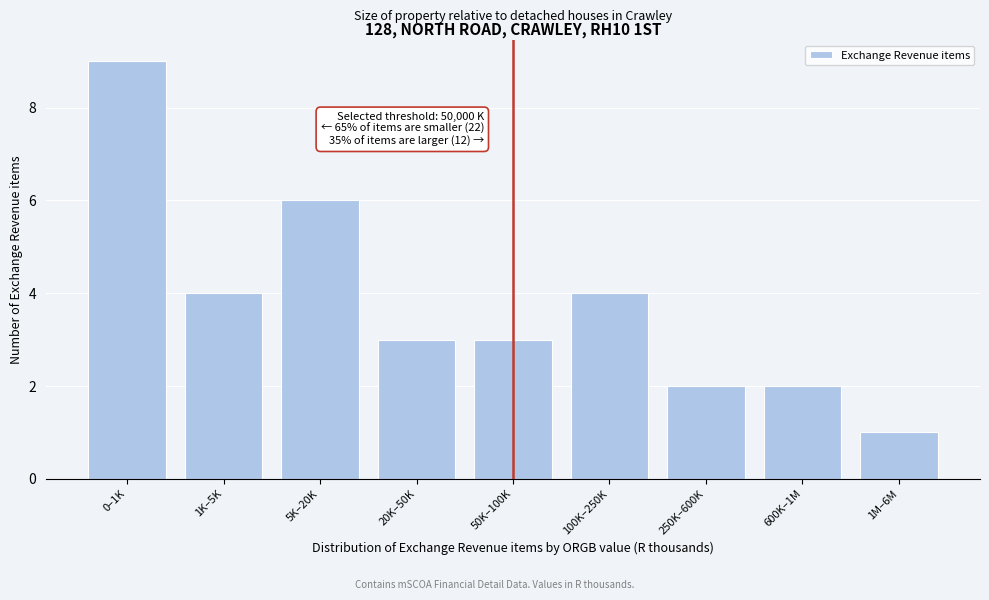

Reading right to left, transcribe all the data shown in this chart.

1M–6M=1	600K–1M=2	250K–600K=2	100K–250K=4	50K–100K=3	20K–50K=3	5K–20K=6	1K–5K=4	0–1K=9